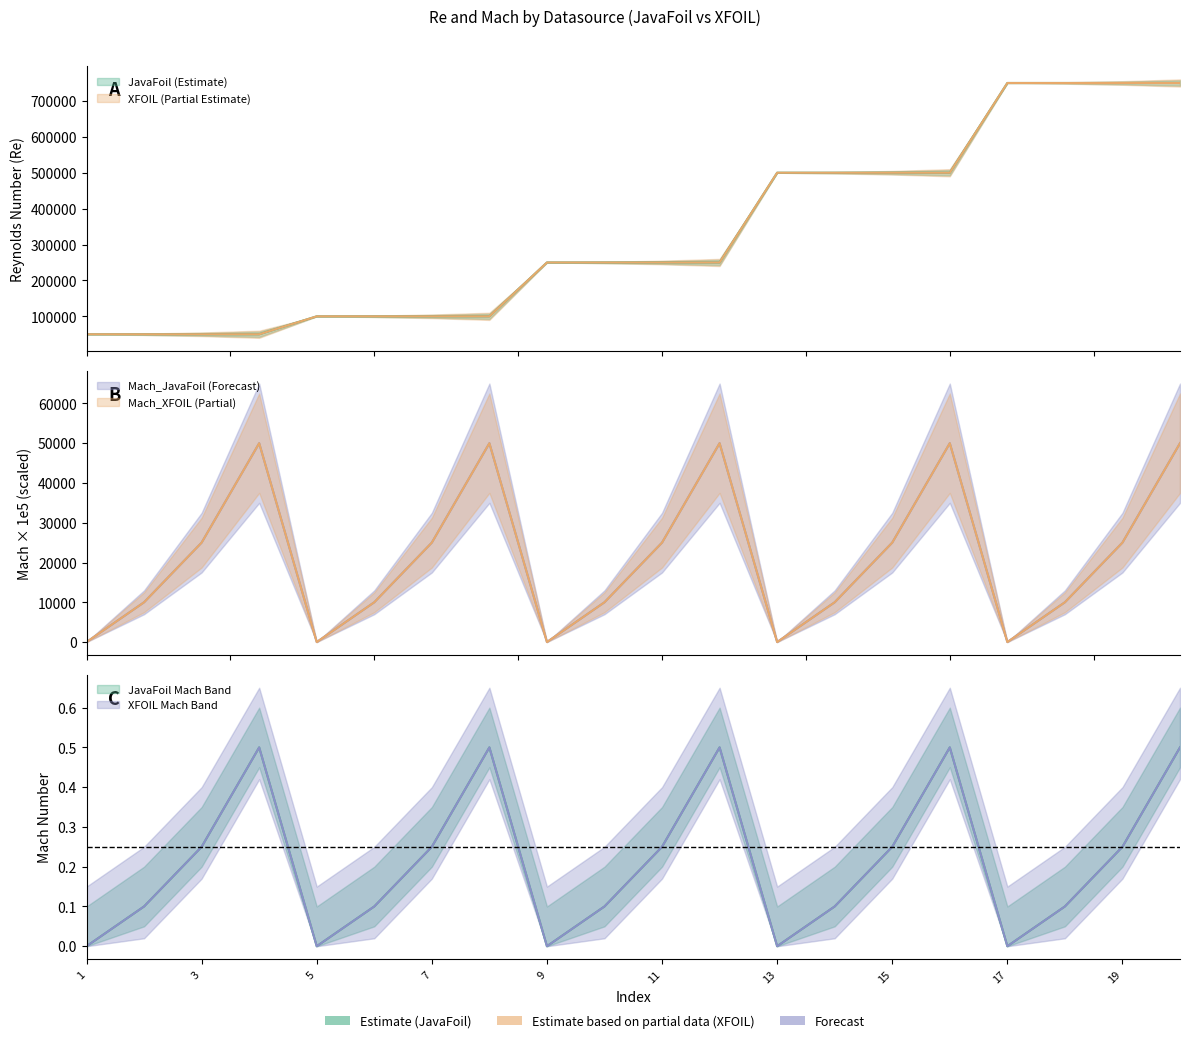

Which label corresponds to the smallest value in the chart?

1